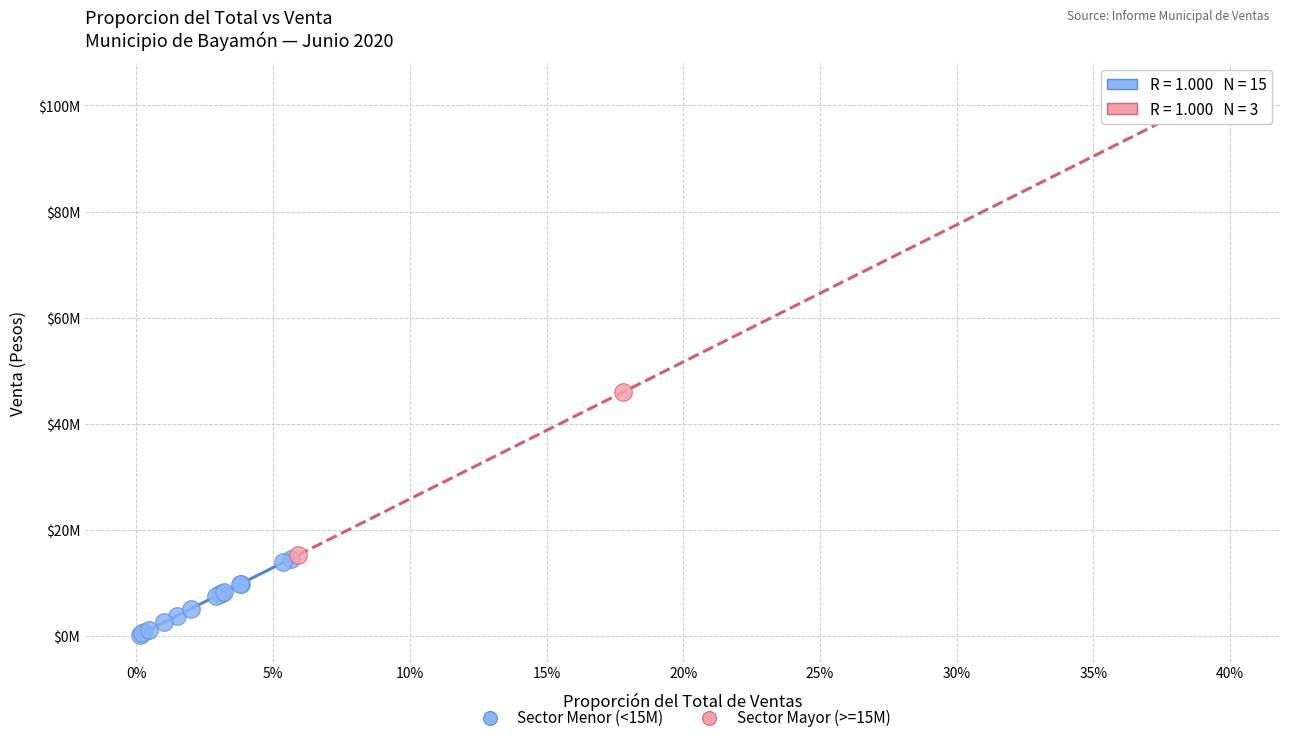

What are all the series names shown in the legend?

Sector Menor (<15M), Sector Mayor (>=15M)